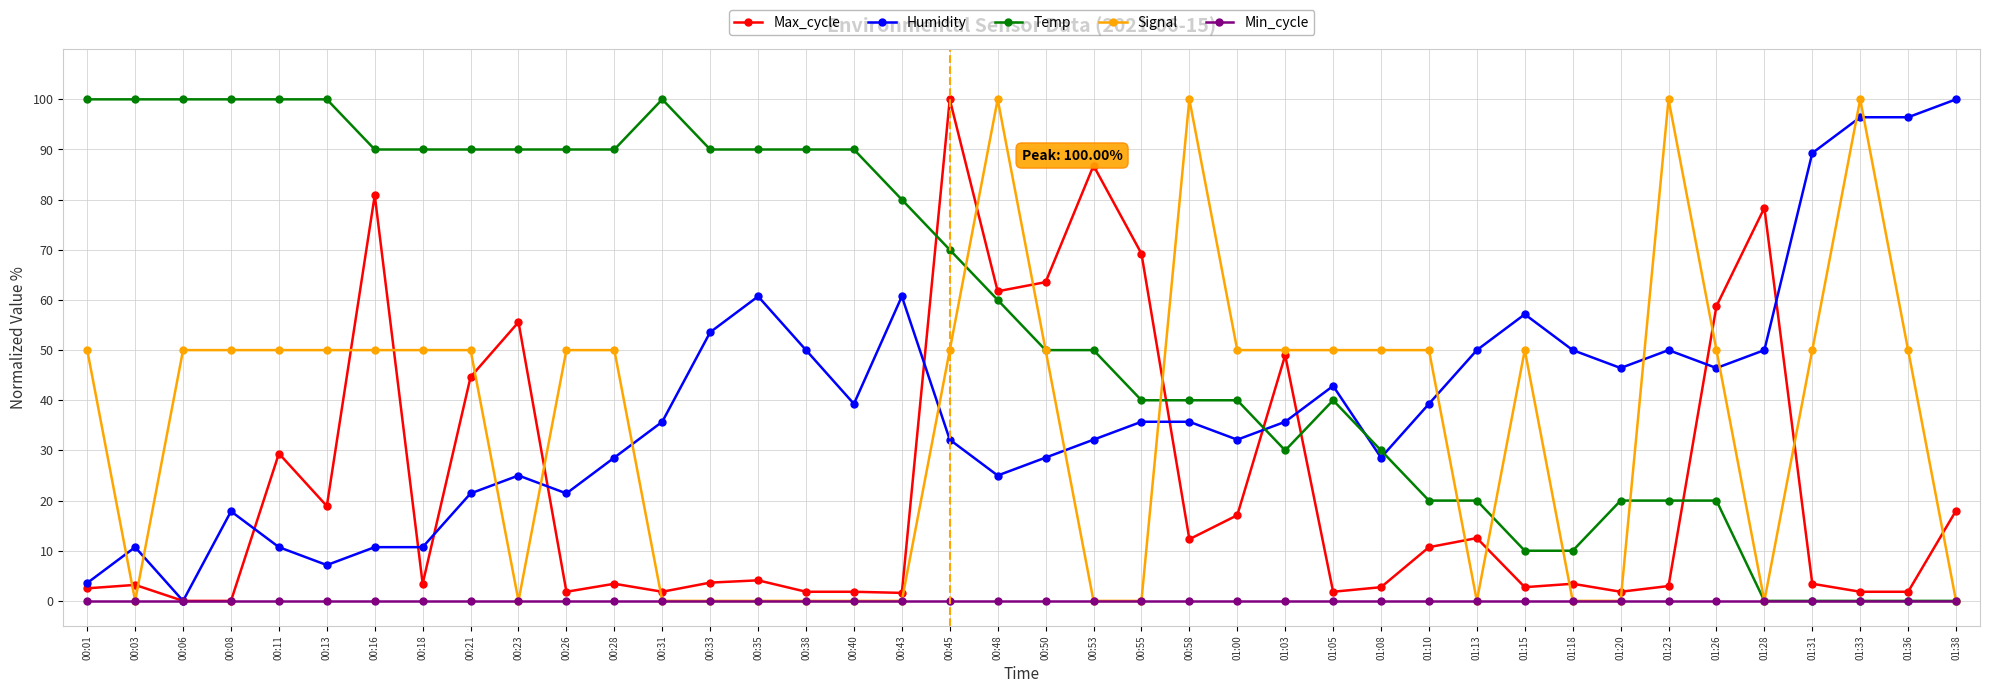

True or false: Temp has a value of 27.9 at 00:35.

False